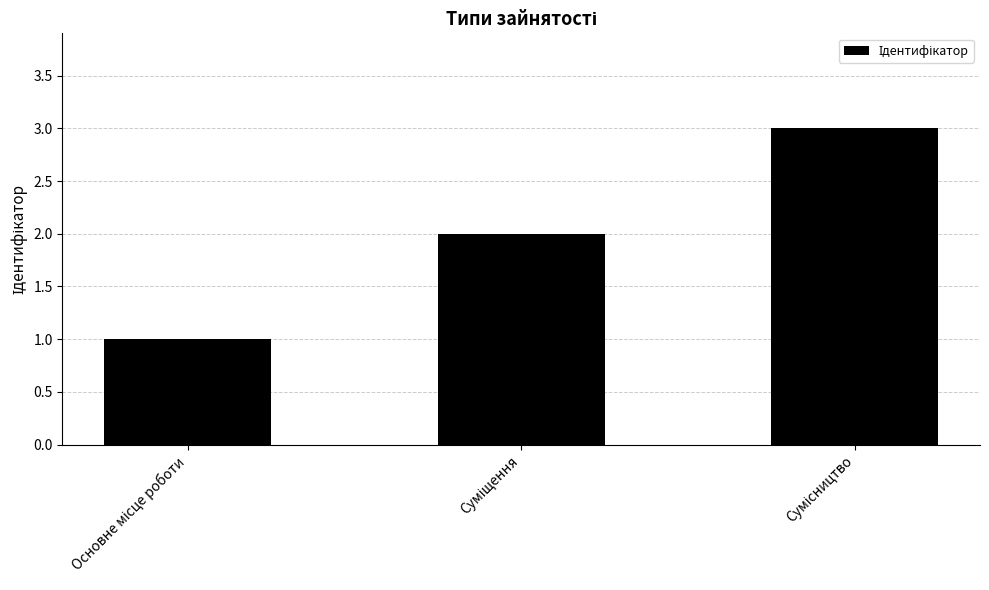

What is the maximum value shown in the chart?

3